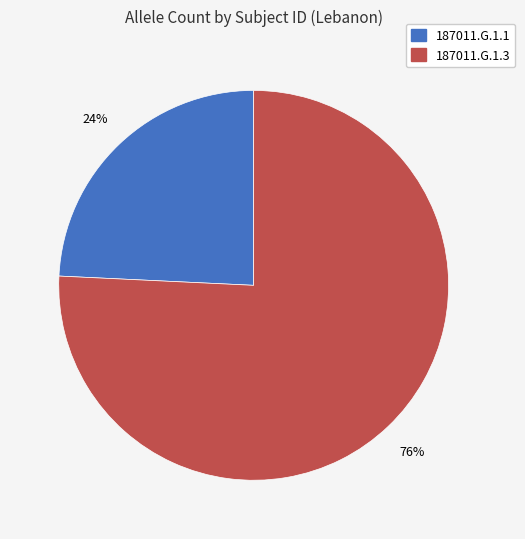

Is it true that 187011.G.1.1 is 24% of the pie?

True